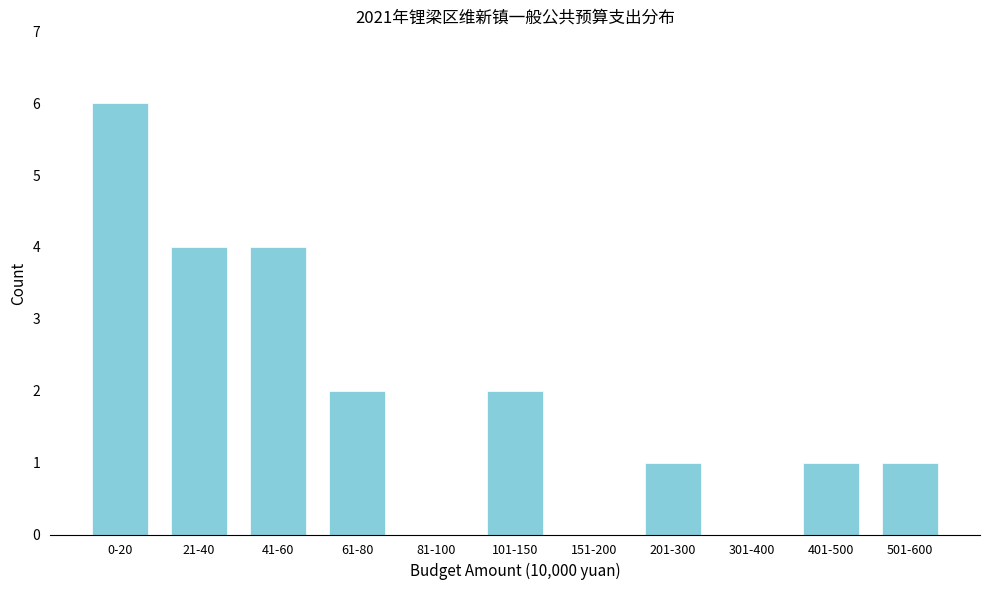

Reading left to right, transcribe all the data shown in this chart.

0-20=6	21-40=4	41-60=4	61-80=2	81-100=0	101-150=2	151-200=0	201-300=1	301-400=0	401-500=1	501-600=1